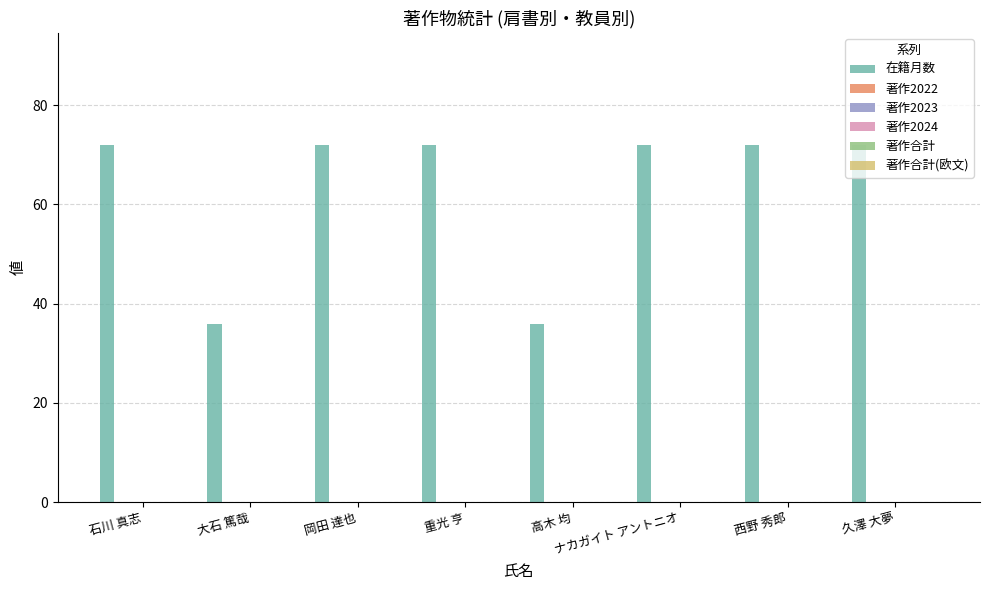

What is the value of the 5th bar from the left?

36